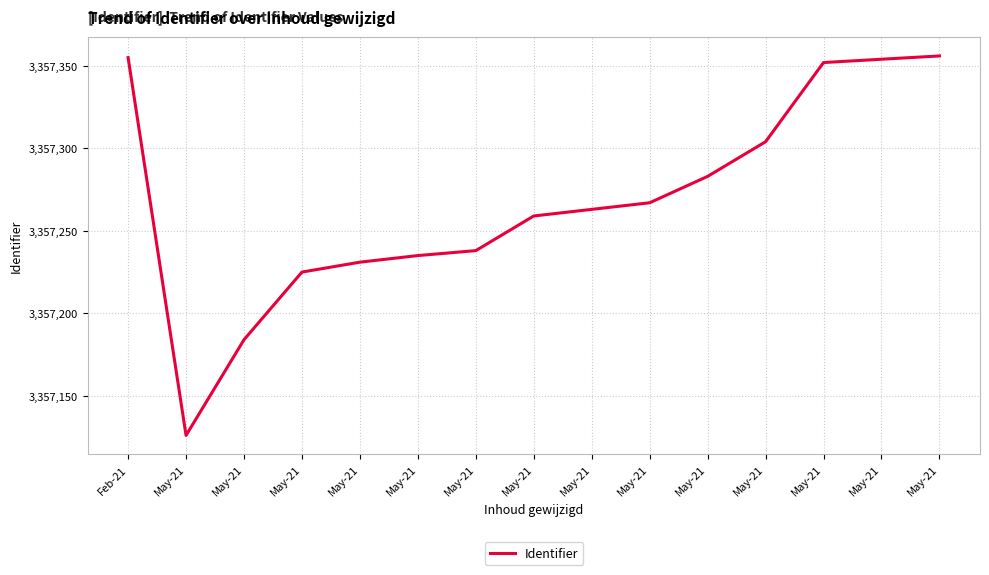

Reading left to right, list all the values displayed in this chart.

Feb-21=3357355	May-21=3357126	May-21=3357184	May-21=3357225	May-21=3357231	May-21=3357235	May-21=3357238	May-21=3357259	May-21=3357263	May-21=3357267	May-21=3357283	May-21=3357304	May-21=3357352	May-21=3357354	May-21=3357356